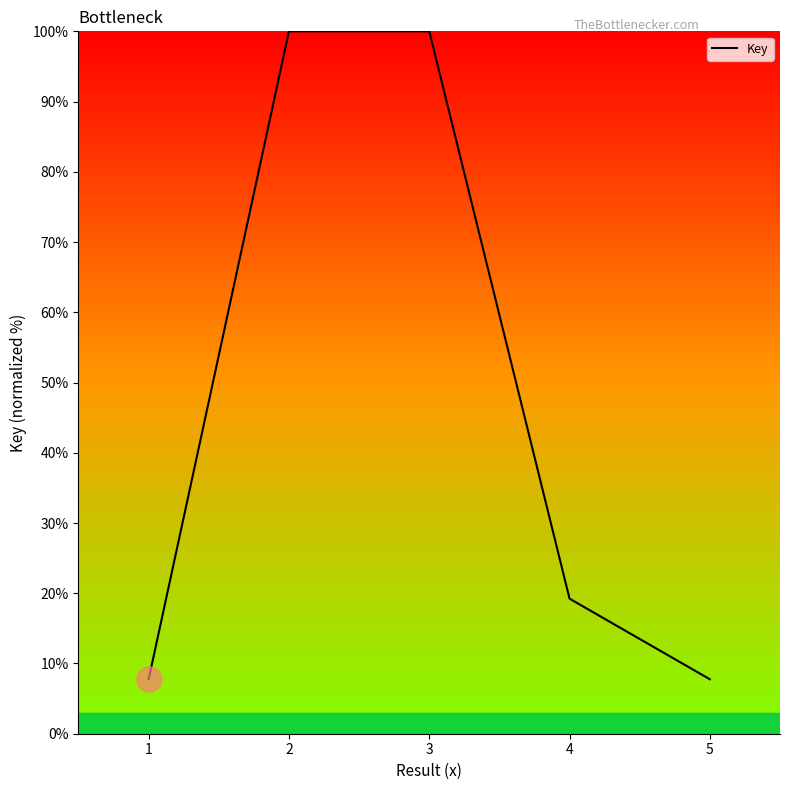

What is the smallest value displayed?

7.7